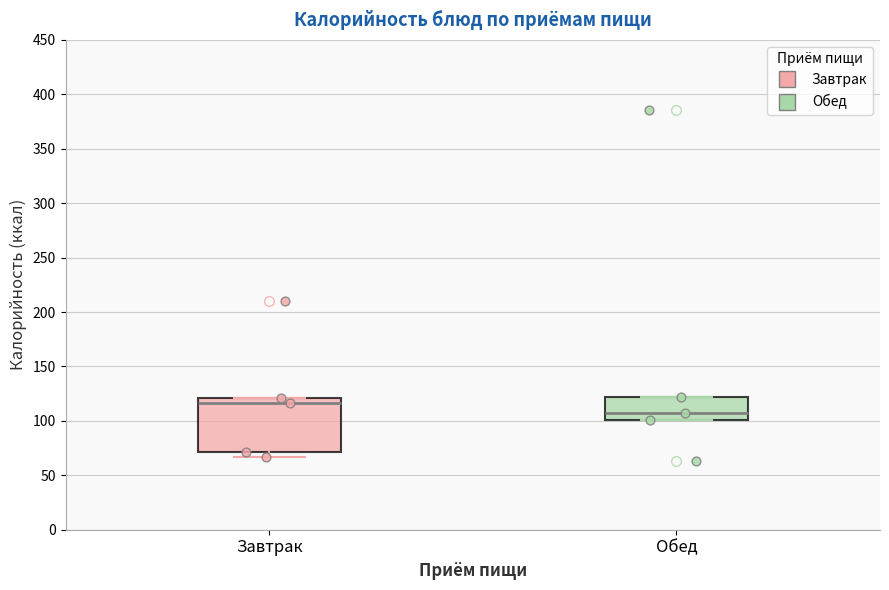

Where is the upper edge of the box for Завтрак on the y-axis? The values are not printed on the chart, so give them approximately, as read against the axis.

120